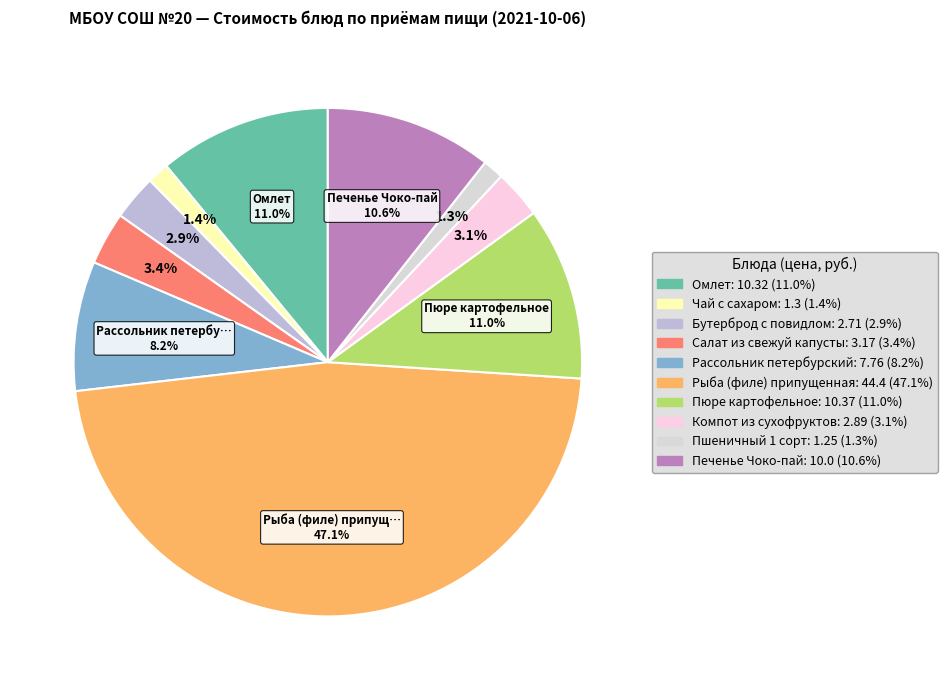

Does Бутерброд с повидлом account for over 50% of the chart?

No